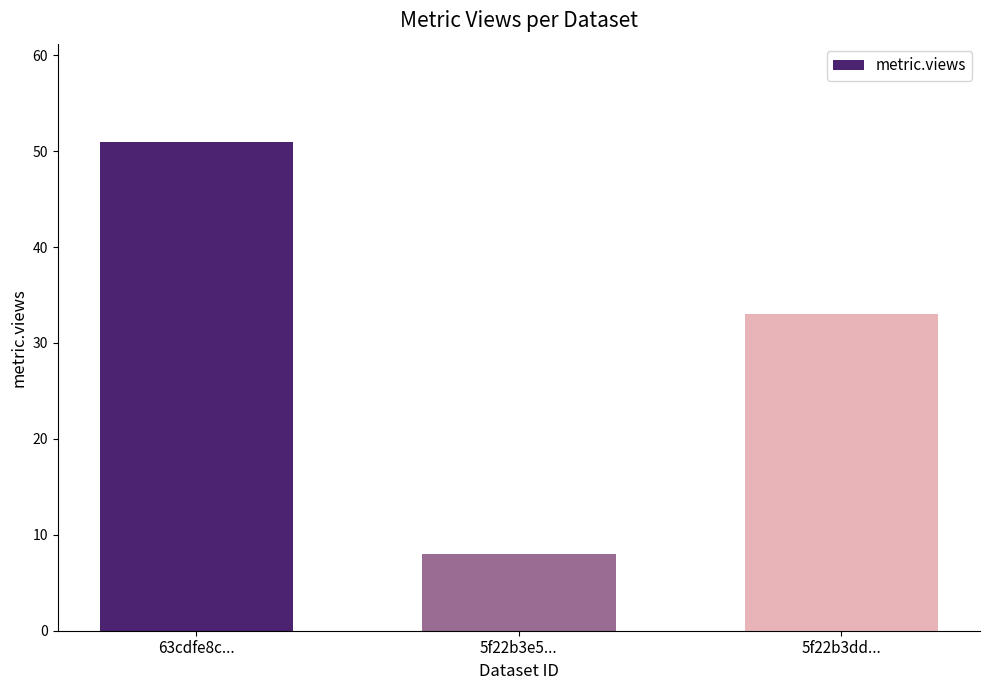

What is the label of the 2nd bar from the left?

5f22b3e5...